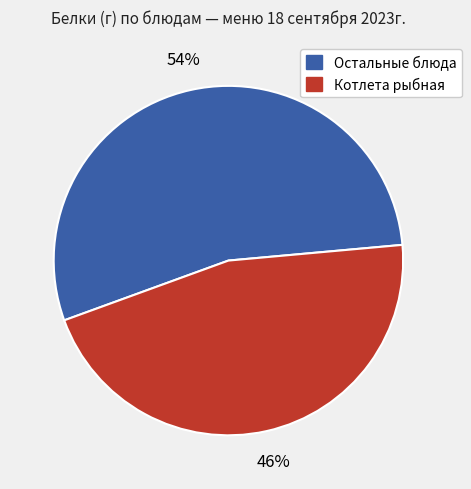

Is there a majority slice in this chart?

Yes